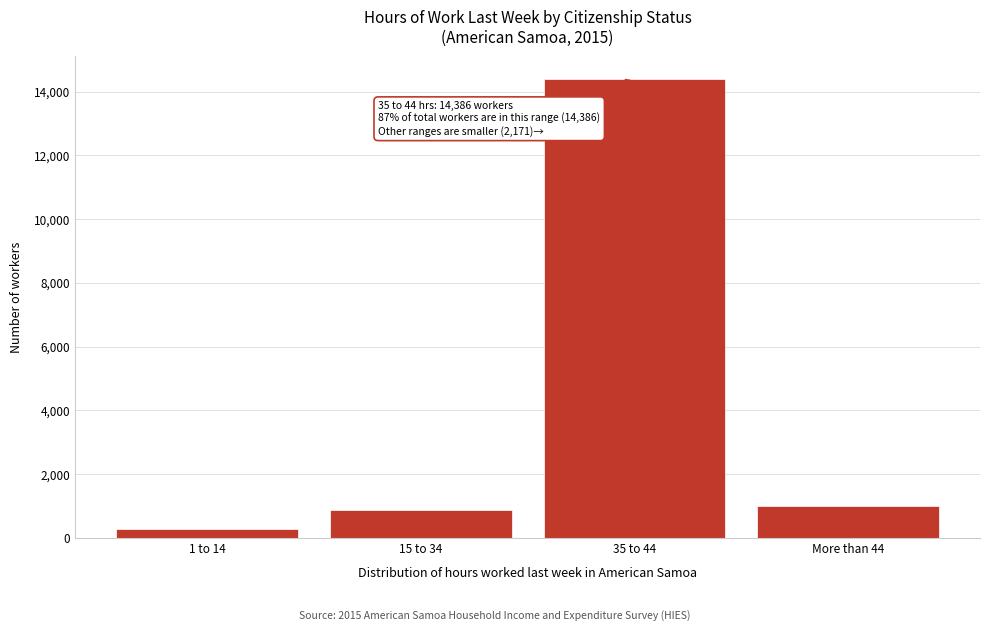

Reading left to right, list all the values displayed in this chart.

1 to 14=276	15 to 34=888	35 to 44=14386	More than 44=1007